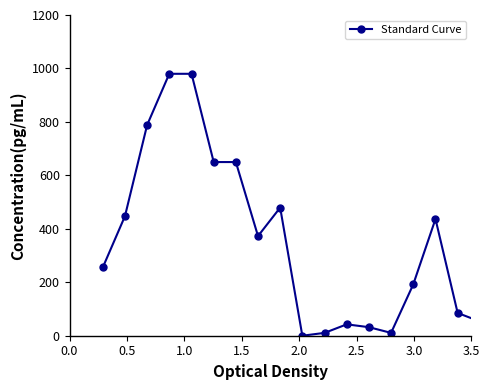

What is the sum of all values?

6774.8